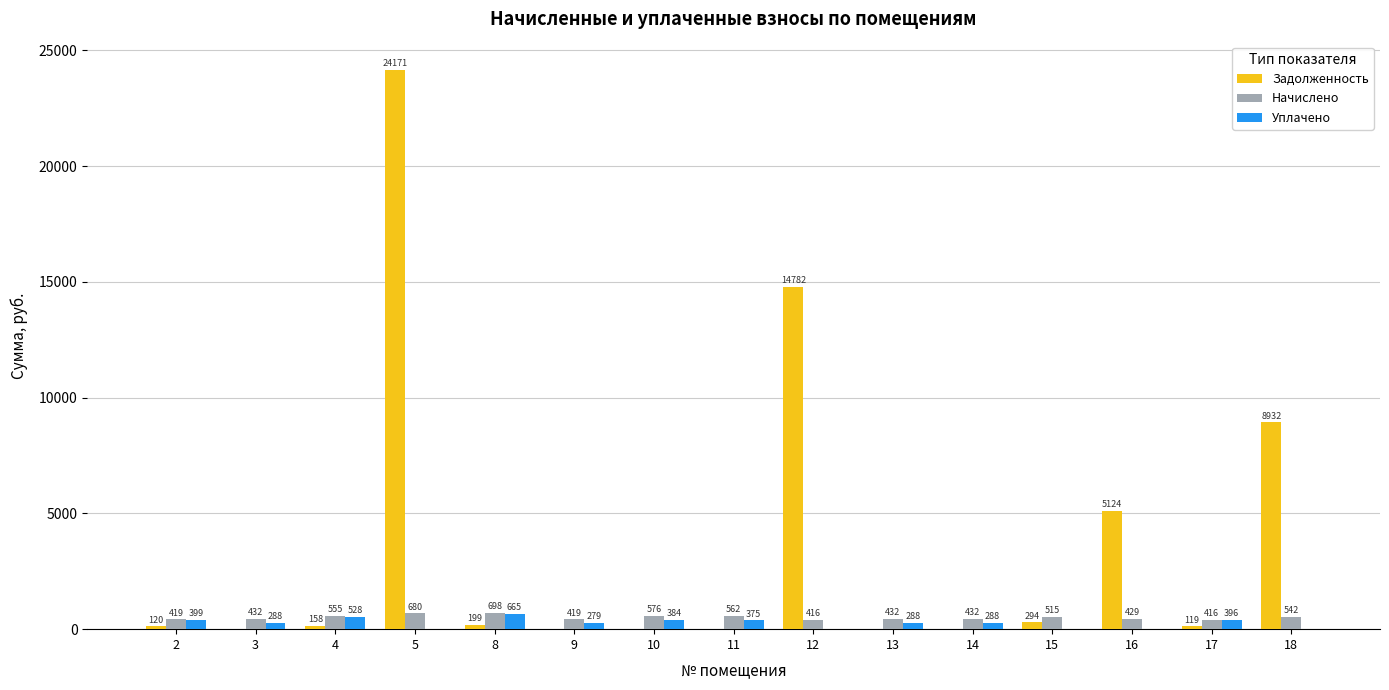

Is the value of Начислено at 3 greater than the value of Задолженность at 10?

Yes